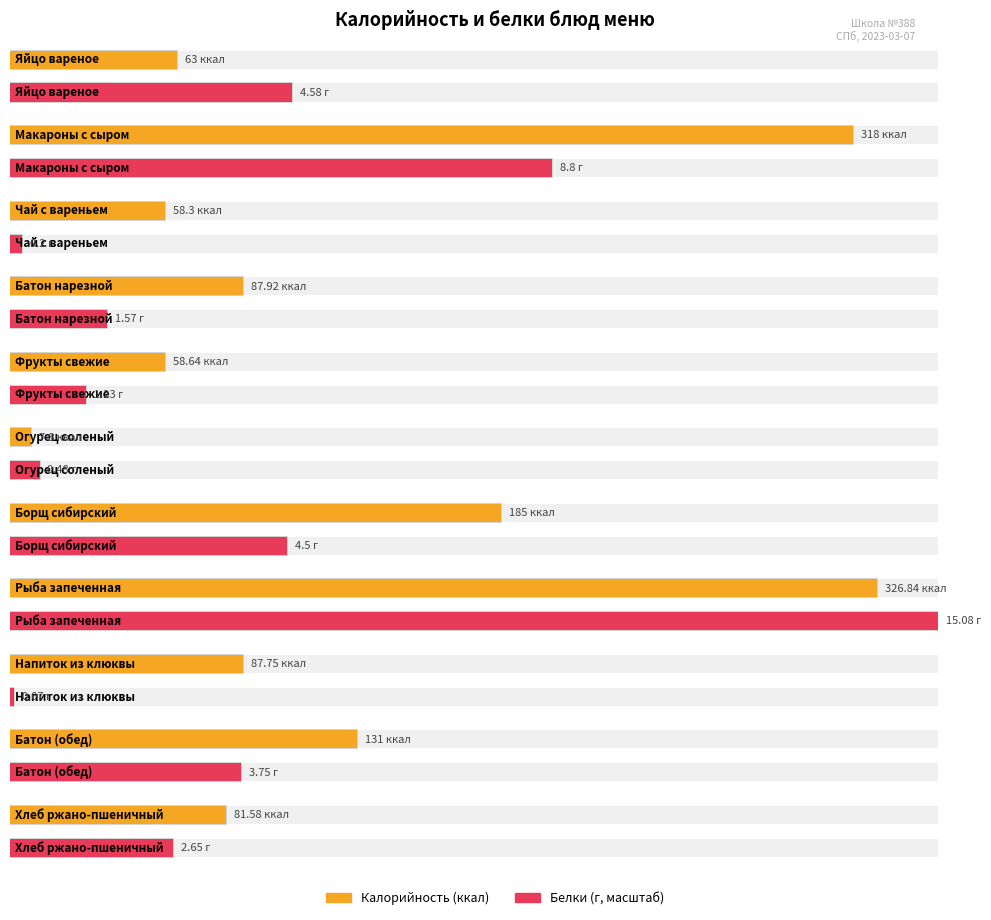

What is the lowest value of the Калорийность series?

7.8